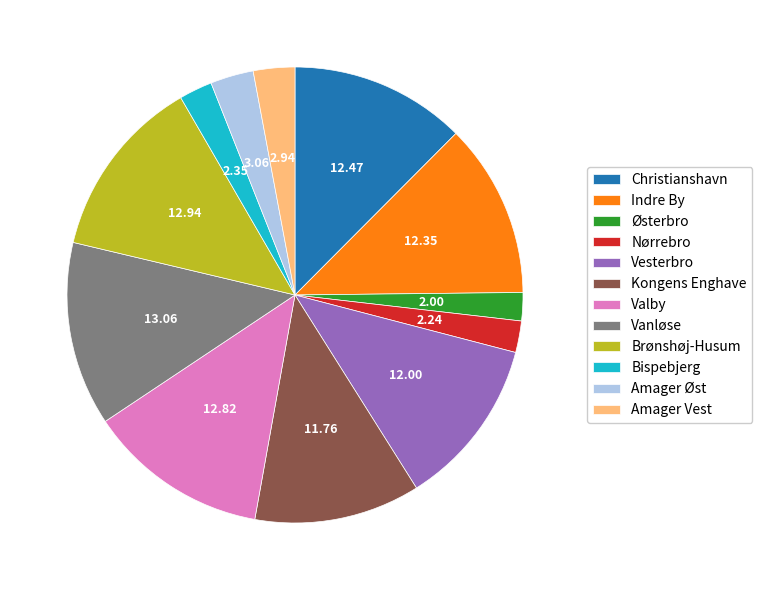

Between Amager Øst and Kongens Enghave, which is larger?

Kongens Enghave